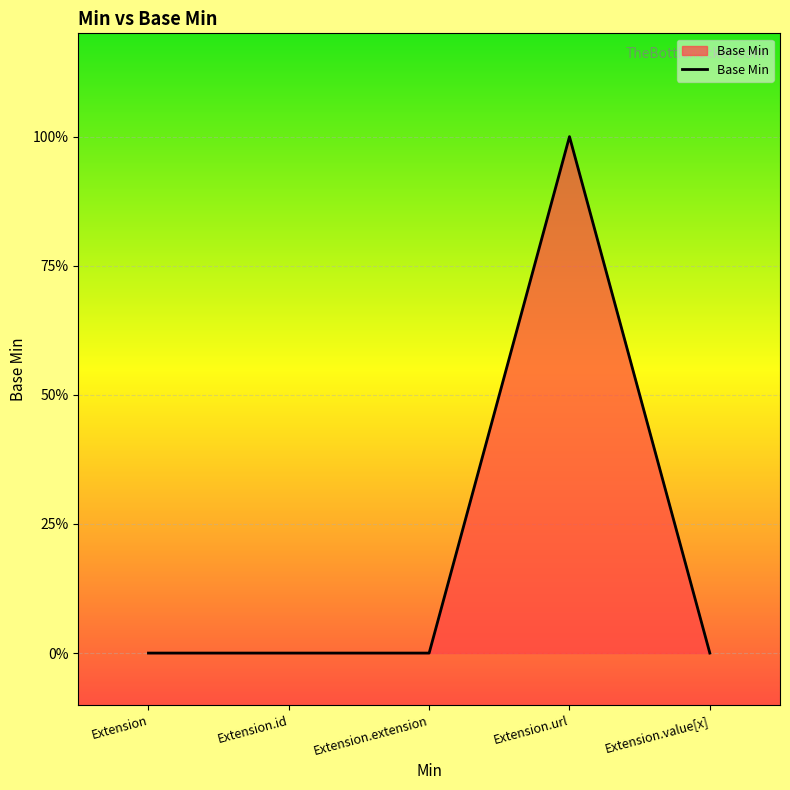

The value at Extension is 0. True or false?

True